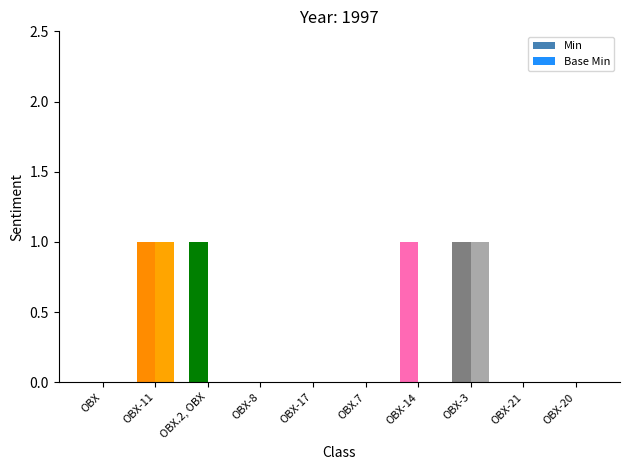

What position from the right is OBX?

10